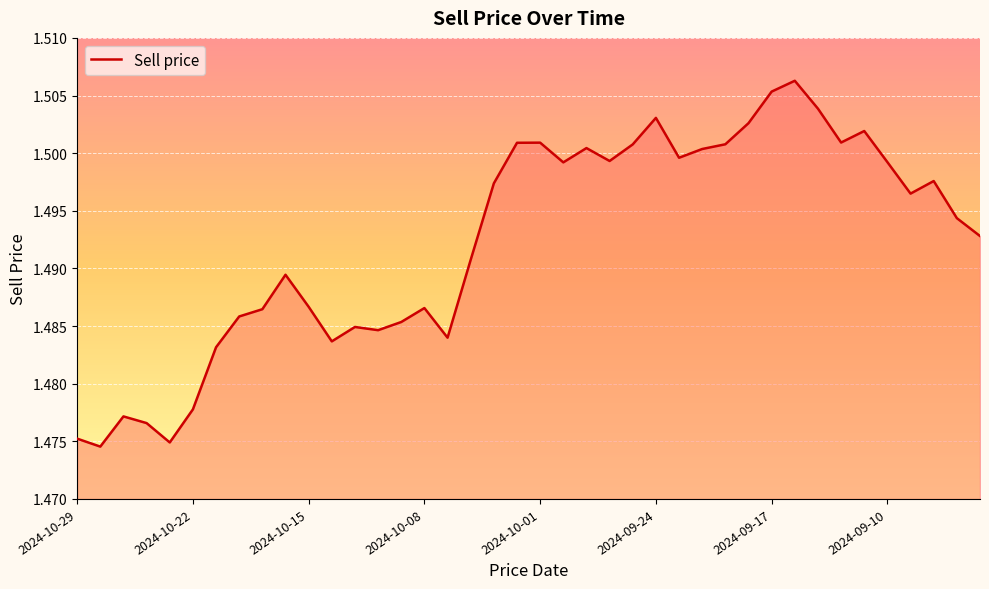

True or false: there are more than 0 points higher than both neighbors.

True